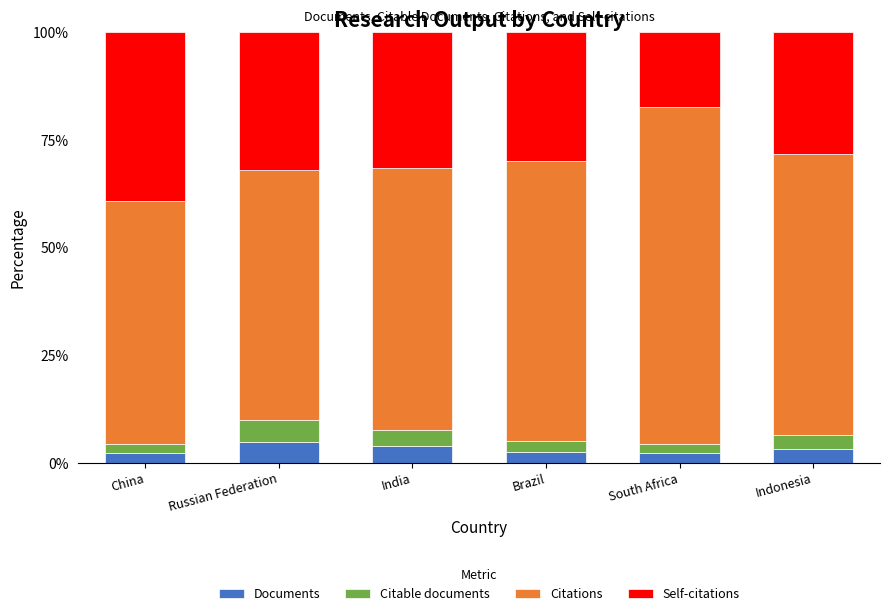

What is the total value across all series at India?

100.0